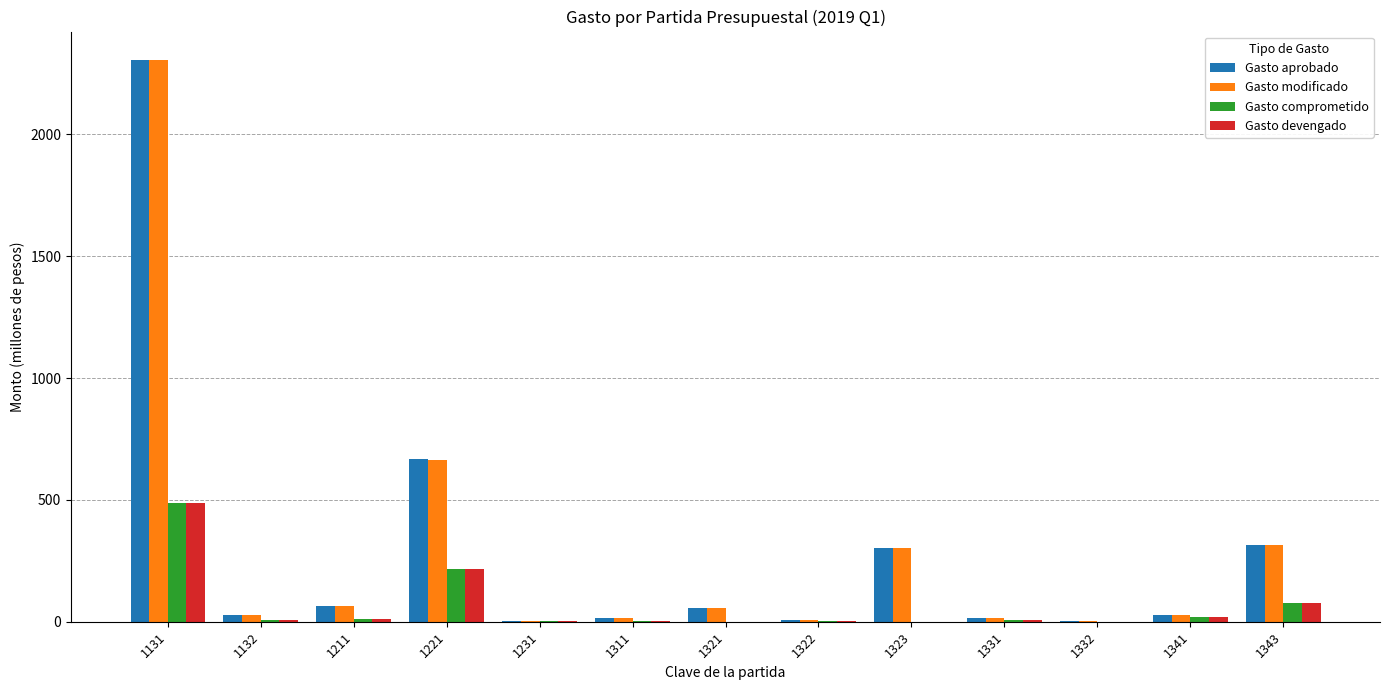

How many groups of bars are there?

13